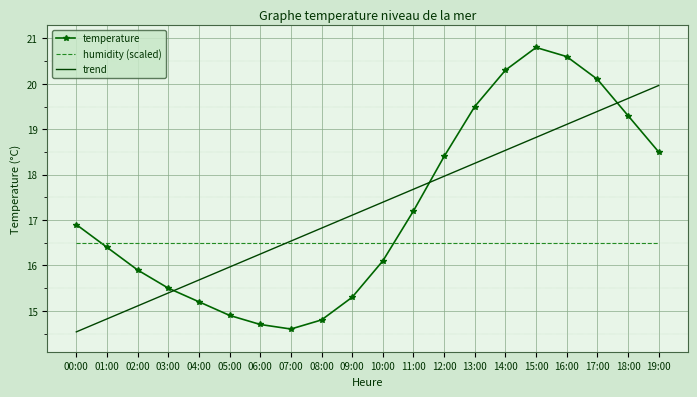

At which label is temperature closest to 17?

00:00